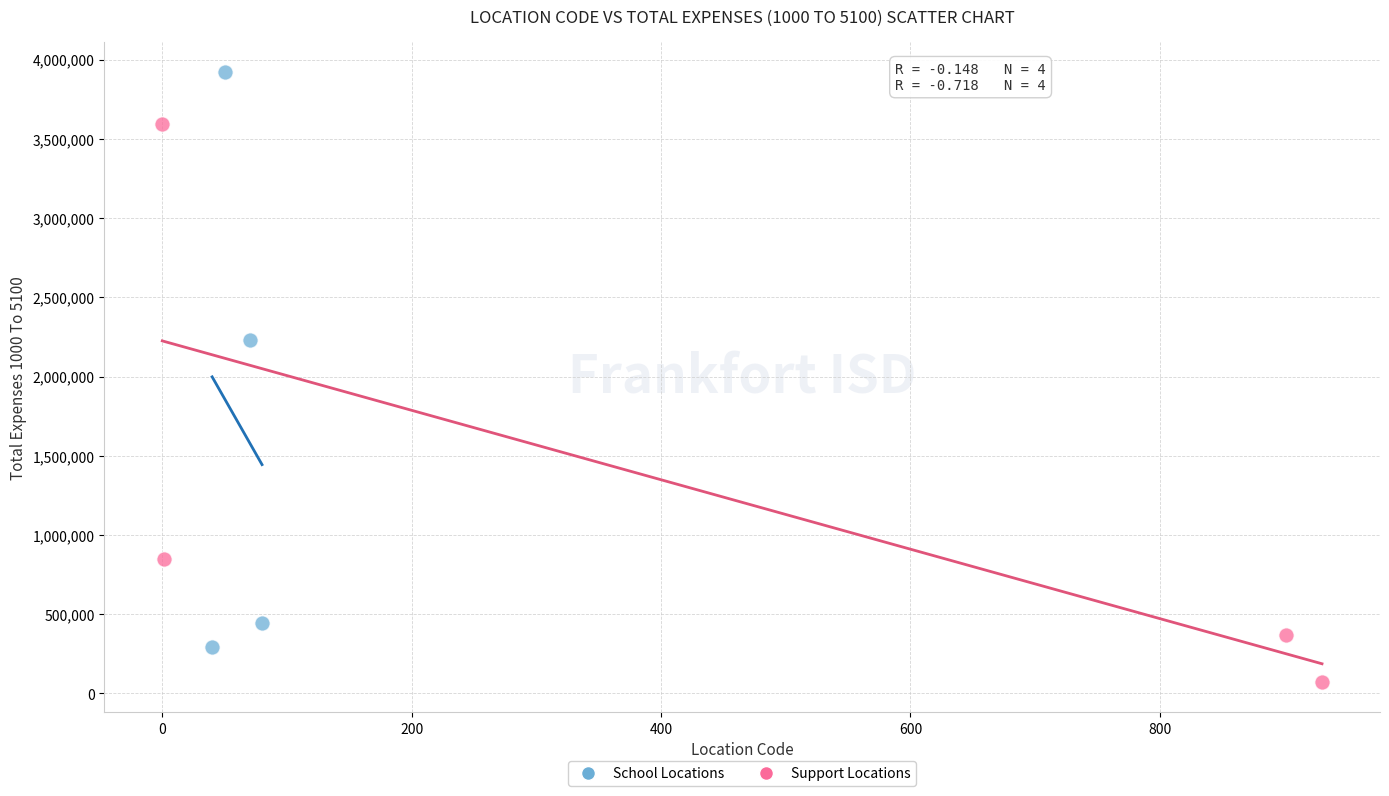

Which series reaches the maximum Y coordinate?

School Locations